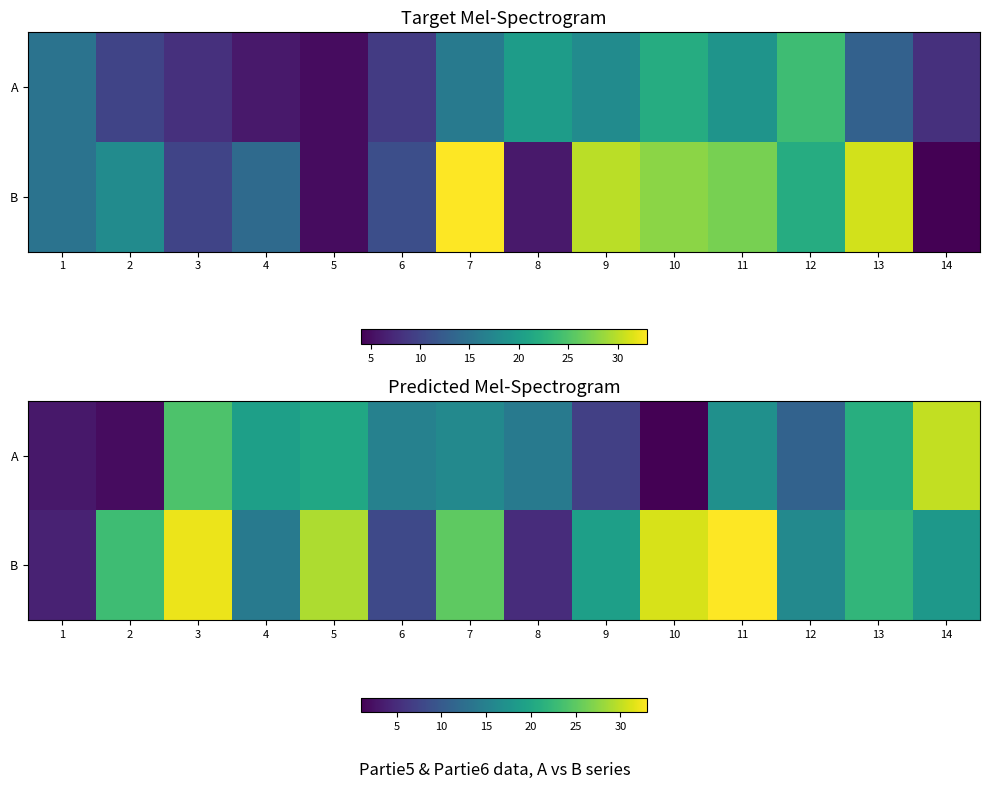

True or false: A has a value of 0 at 10.

False